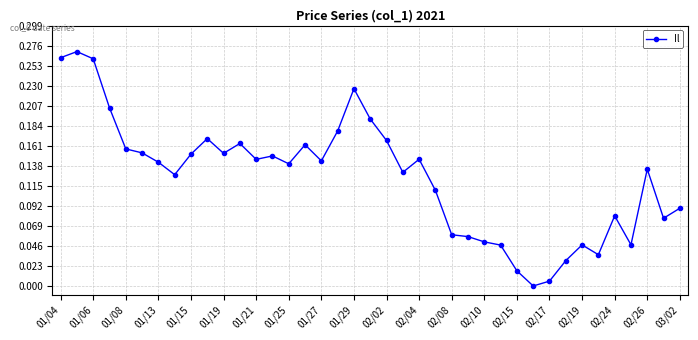

True or false: there are more than 2 points higher than both neighbors.

True